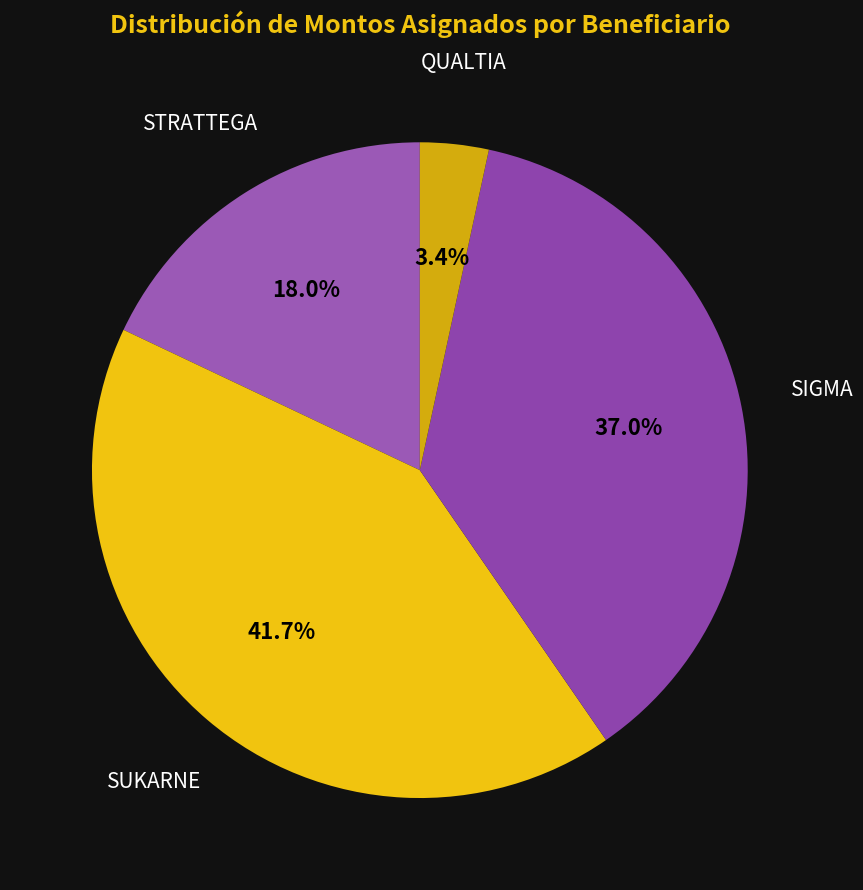

To the nearest percent, what is the difference between the largest and smallest slice percentages?

38%